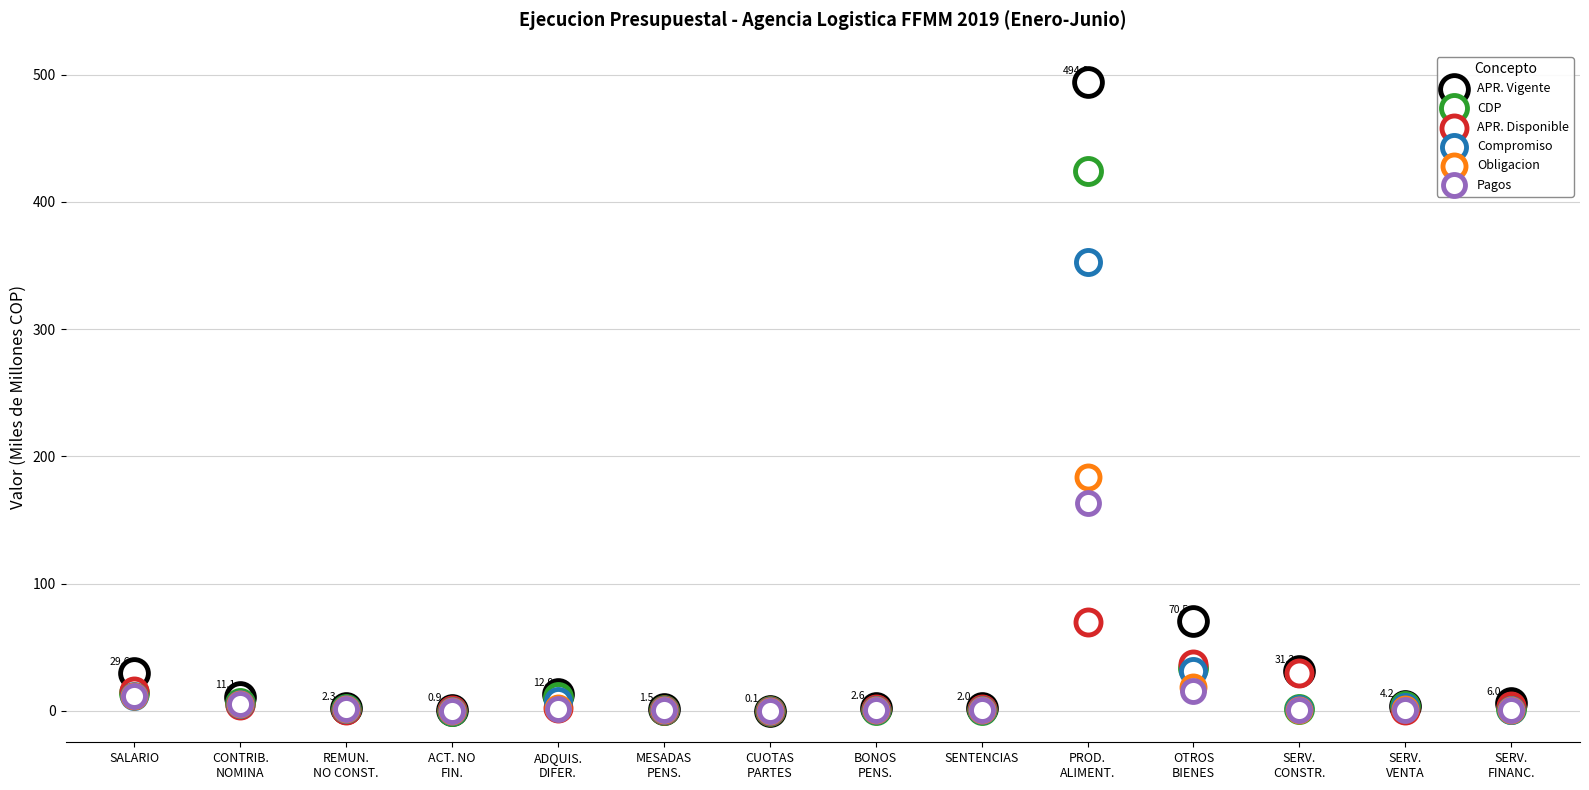

Which series contains the lowest Y value?

Pagos